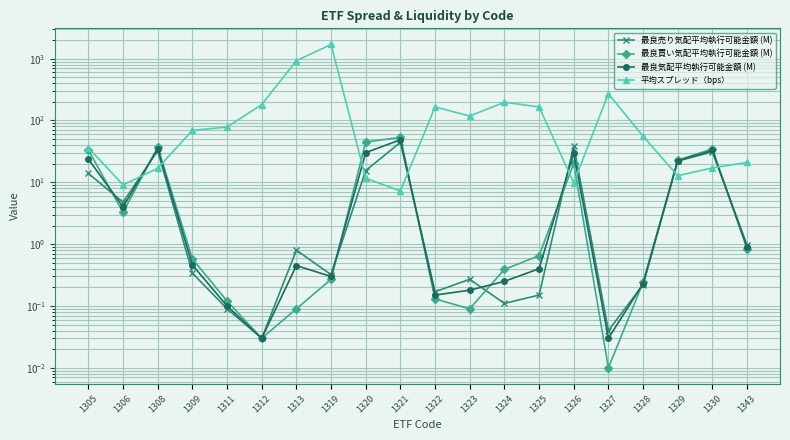

At which category does 最良買い気配平均執行可能金額 (M) reach its first local valley?

1306